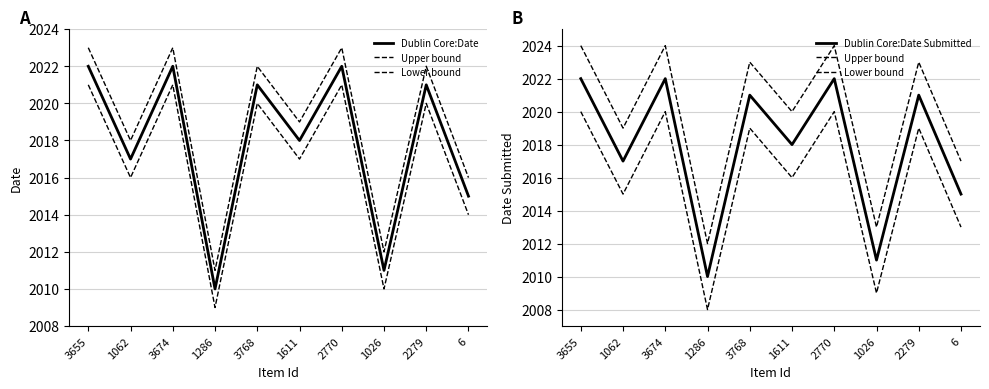

Which series has the widest spread of values?

Dublin Core:Date